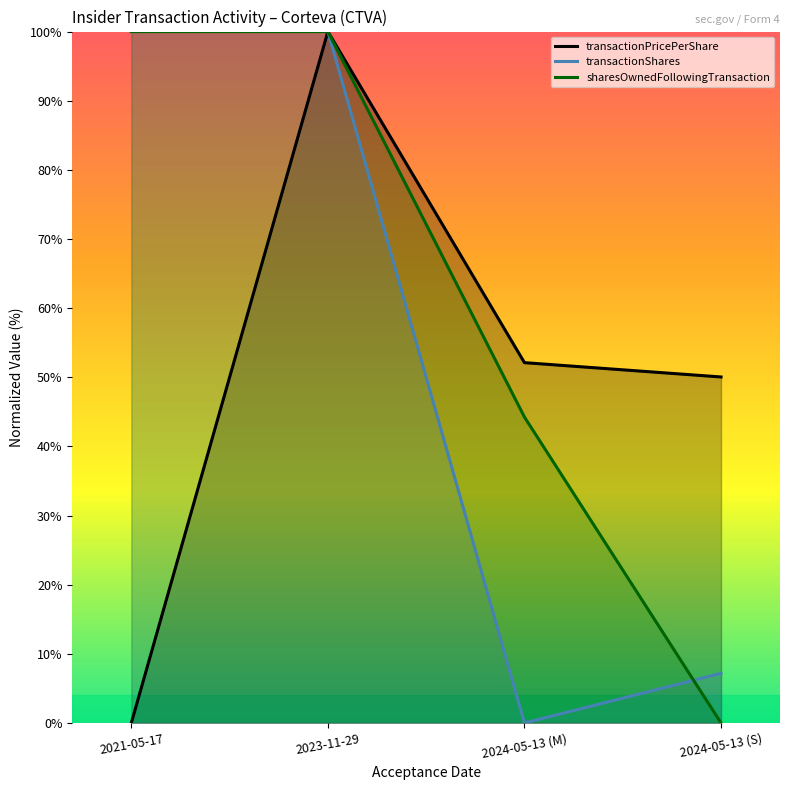

Rank the series by their maximum value, from highest to lowest.

transactionPricePerShare, transactionShares, sharesOwnedFollowingTransaction